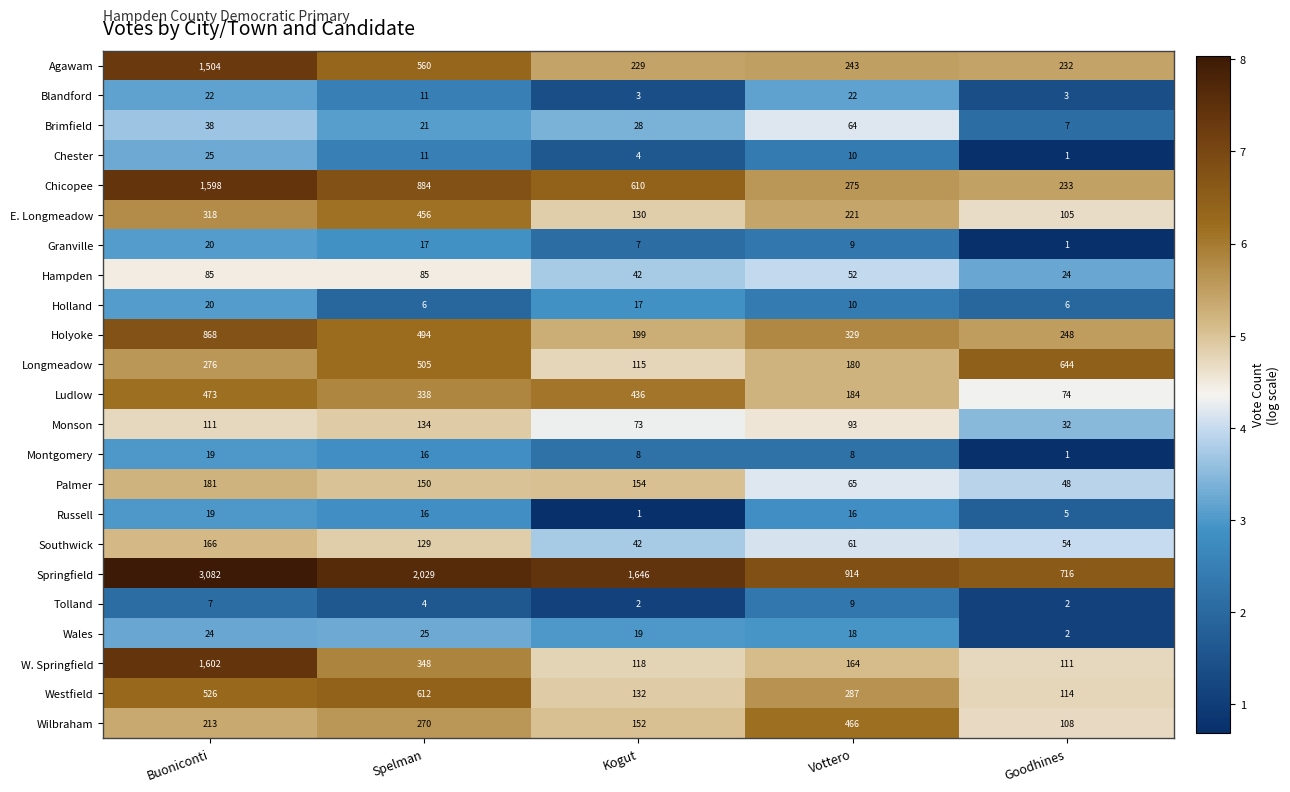

Which series changed the most between Spelman and Goodhines?

Springfield